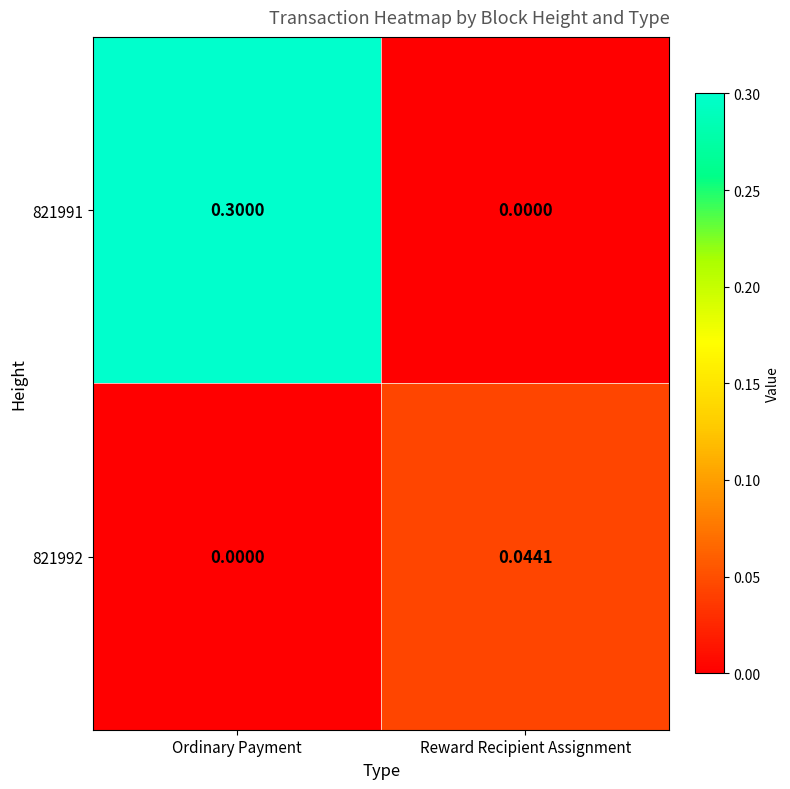

Which label corresponds to the largest value in the chart?

Ordinary Payment